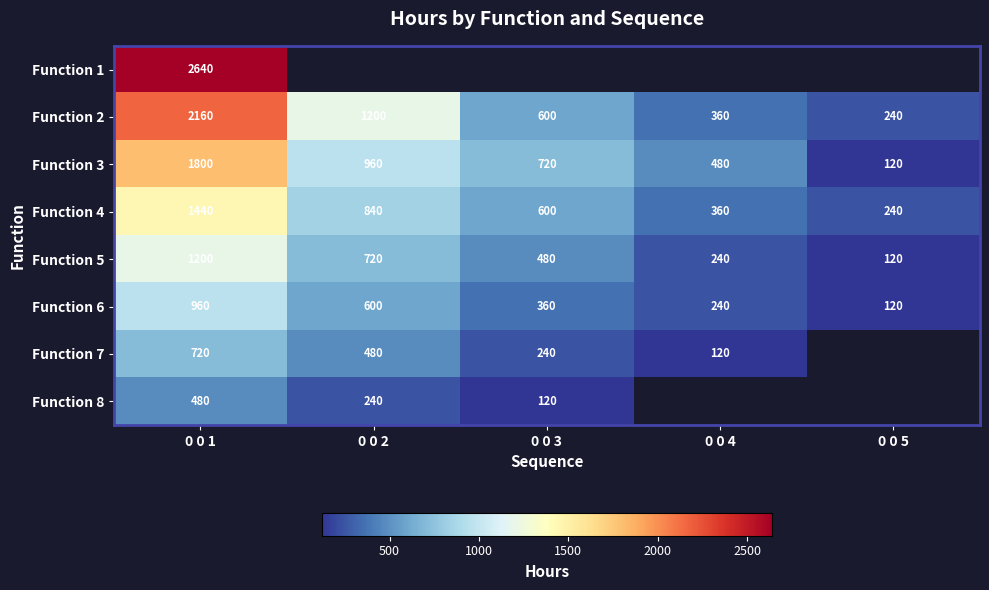

Is the value of Function 8 at 0 0 1 greater than the value of Function 4 at 0 0 4?

Yes